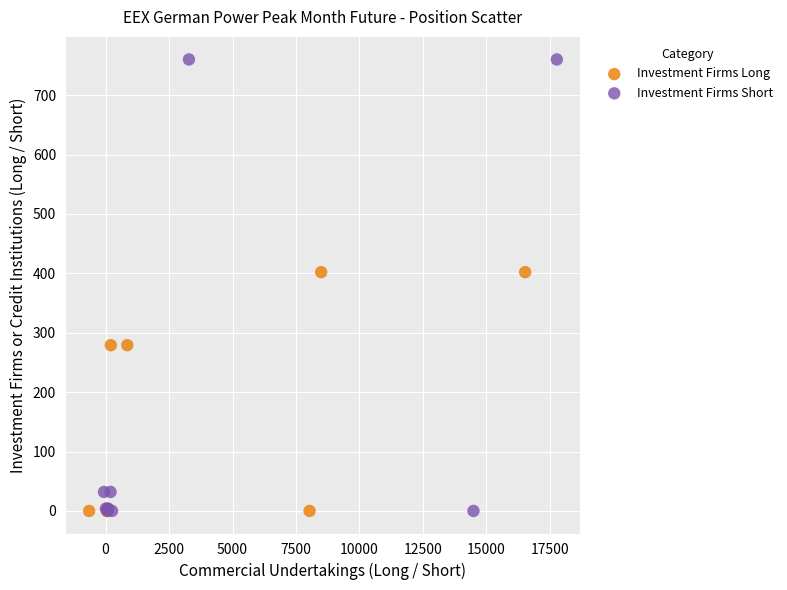

Which series contains the highest Y value?

Investment Firms Short